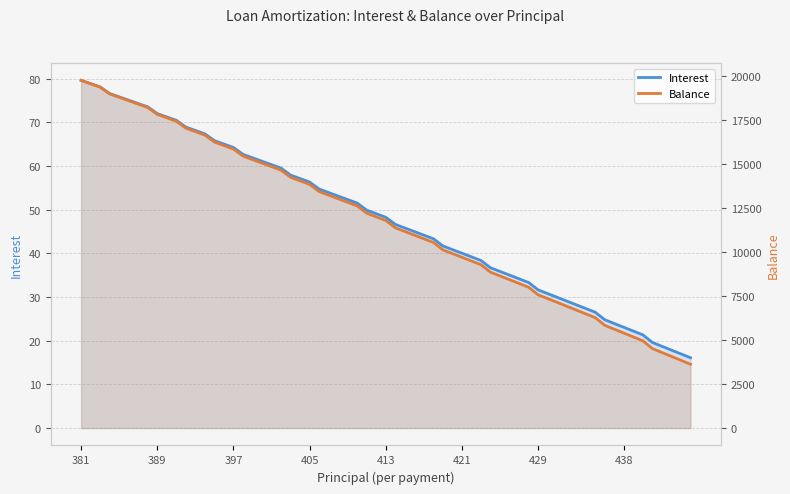

Reading left to right, what are all the values shown in this chart?

Interest: 79.6	78.1	76.6	75.1	73.6	72.0	70.5	69.0	67.4	65.8	64.3	62.7	61.1	59.5	58.0	56.4	54.8	53.1	51.5	49.9	48.3	46.6	45.0	43.4	41.7	40.0	38.4	36.7	35.0	33.3	31.6	29.9	28.2	26.5	24.8	23.1	21.4	19.6	17.9	16.1
Balance: 19739.0	19356.0	18972.0	18586.0	18198.0	17809.0	17418.0	17026.0	16632.0	16237.0	15840.0	15442.0	15042.0	14640.0	14237.0	13832.0	13426.0	13018.0	12608.0	12197.0	11784.0	11370.0	10954.0	10536.0	10117.0	9696.0	9273.0	8849.0	8423.0	7995.0	7566.0	7135.0	6702.0	6267.0	5831.0	5393.0	4953.0	4512.0	4069.0	3624.0